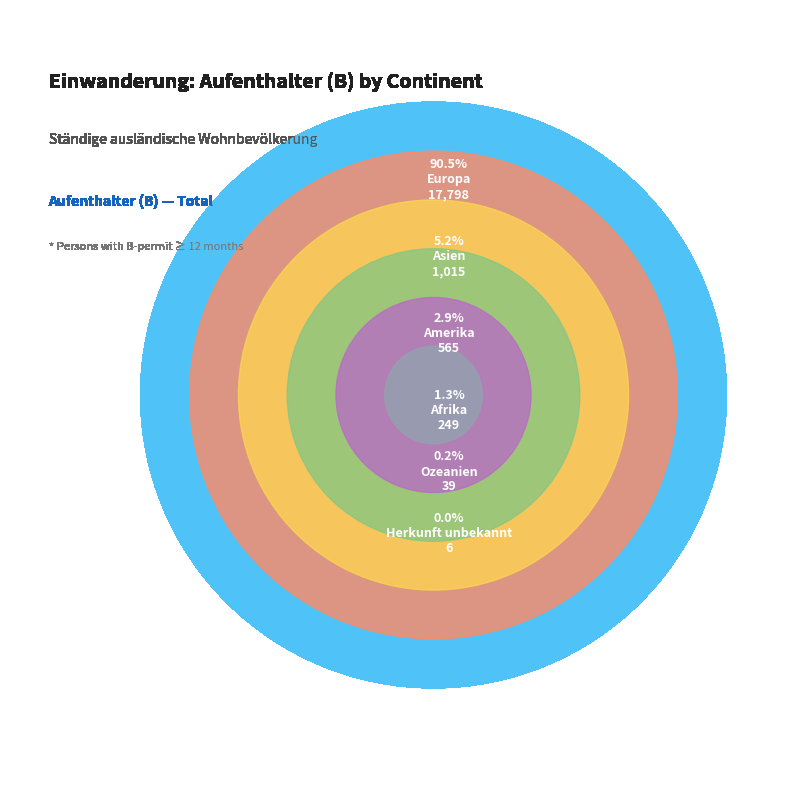

What percentage is the Asien slice, to the nearest percent?

5%